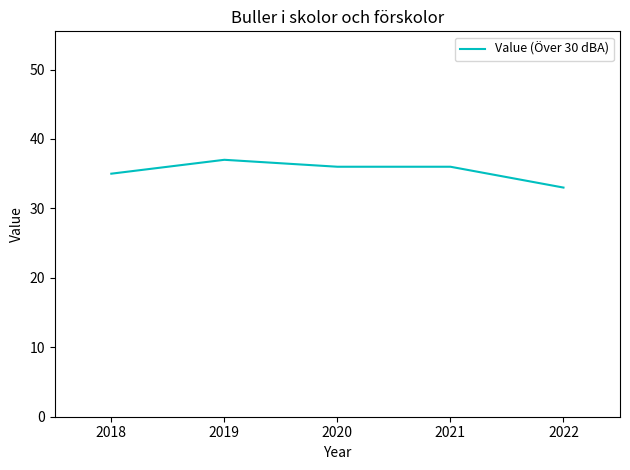

Where is the data nearest to the value 35?

2018